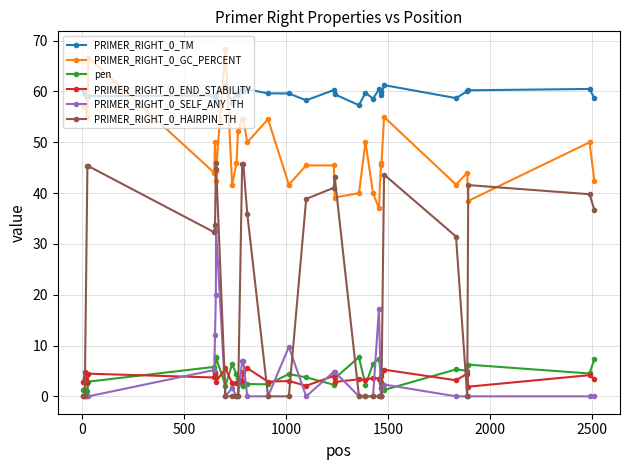

True or false: PRIMER_RIGHT_0_END_STABILITY has more than 0 points higher than both neighbors.

True